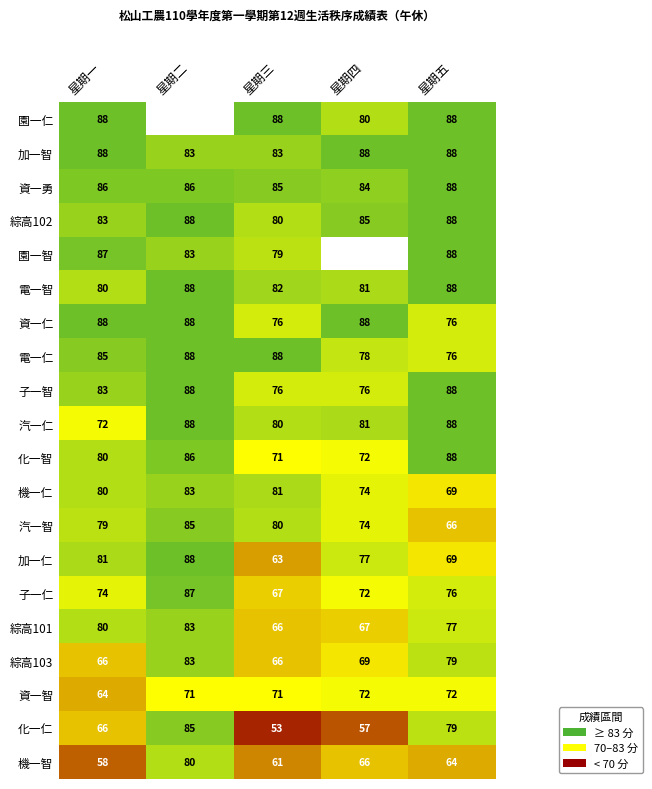

What is the sum of the 機一仁 values at 星期三 and 星期五?

150